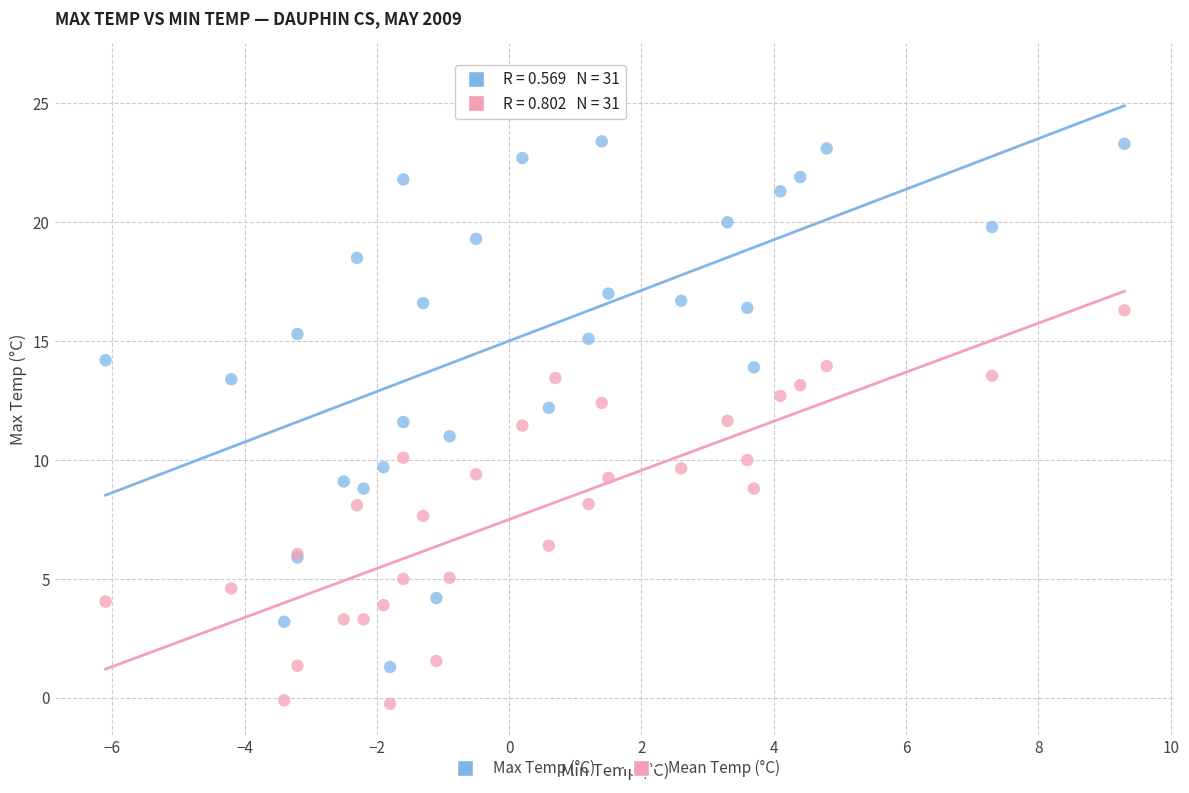

Which series reaches the minimum Y coordinate?

Mean Temp (°C)